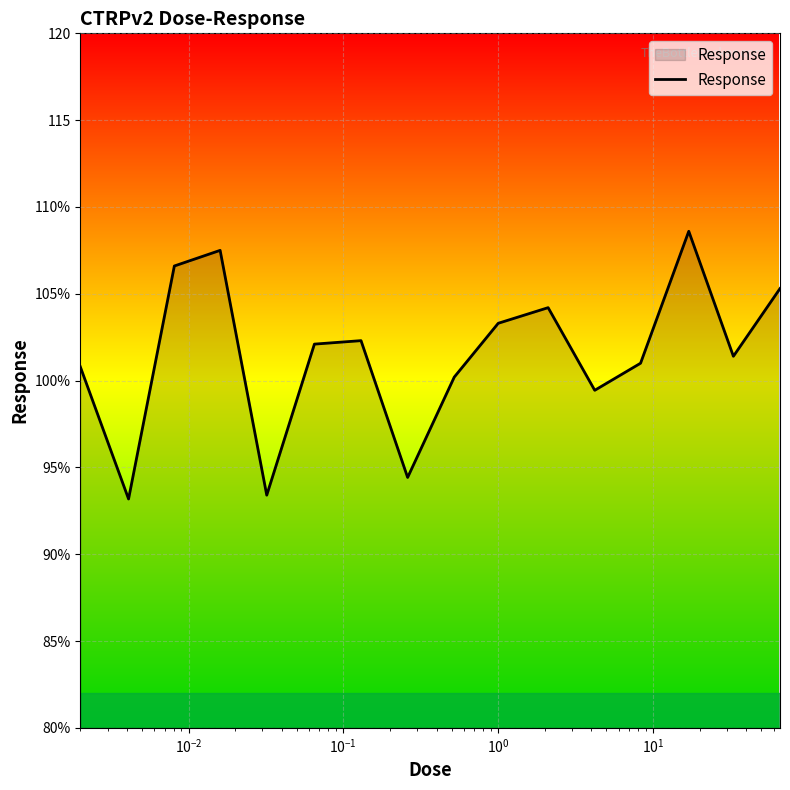

What is the sum of all values?

1623.7